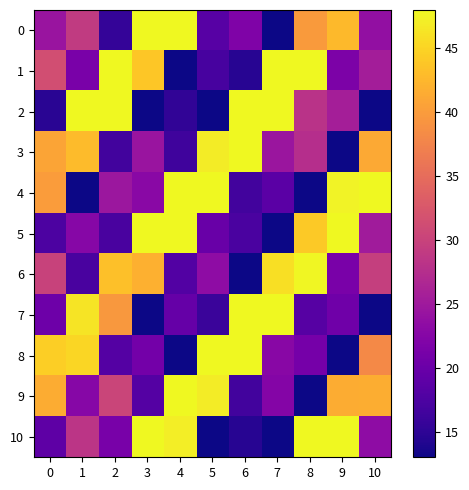

At which category is the sum across all series the highest?

8